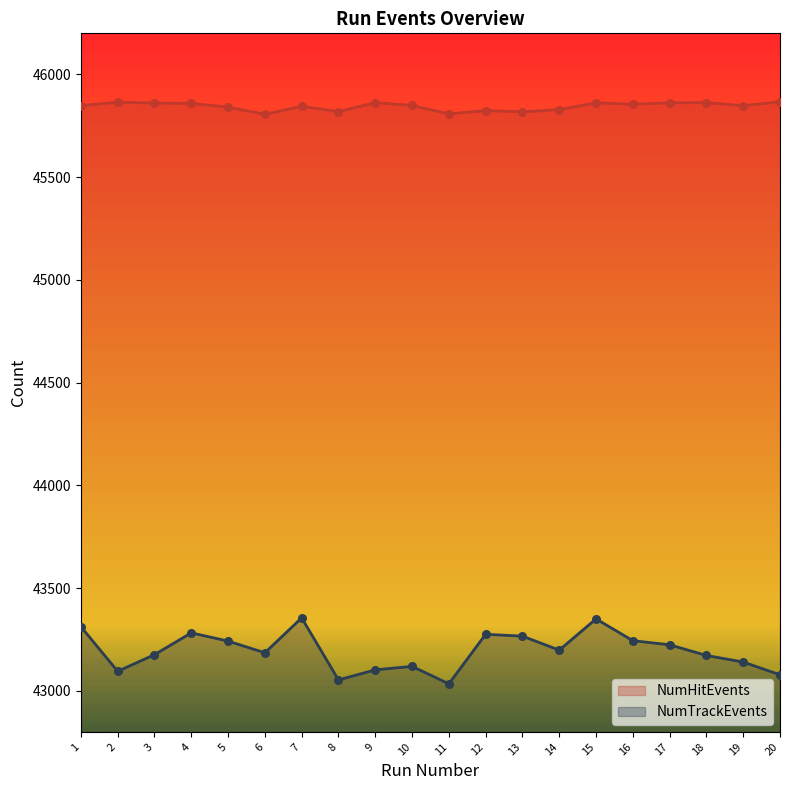

What is the total value across all series at 3?

89037